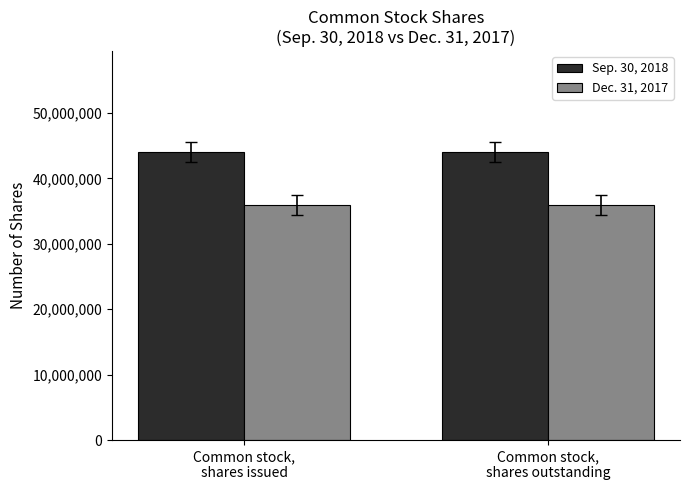

What is the spread (max minus min) of values at Common stock,
shares outstanding?

8089854